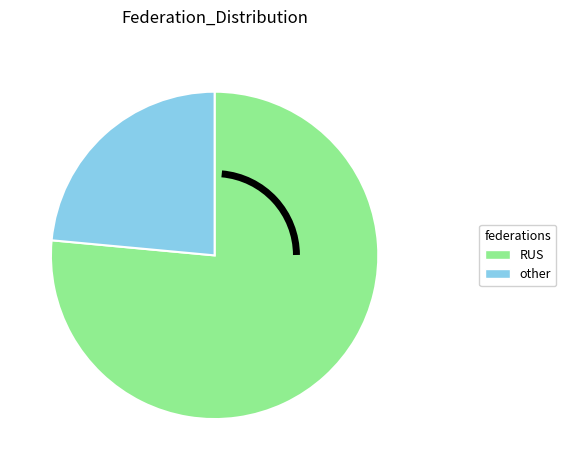

Count the number of slices in the pie.

2